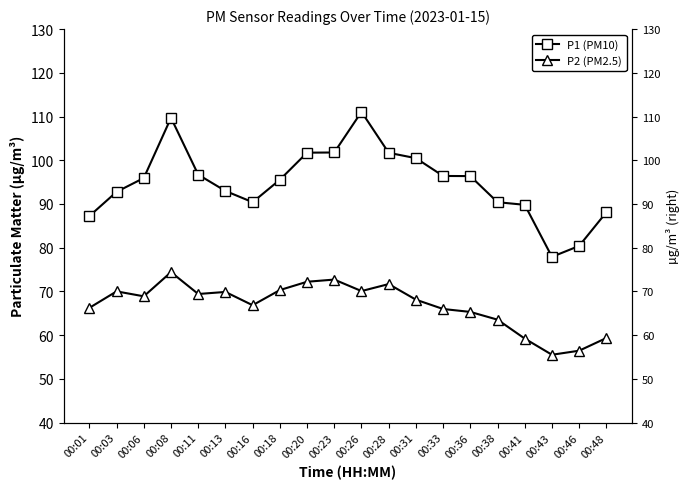

Which has a higher value, 00:46 or 00:01?

00:01